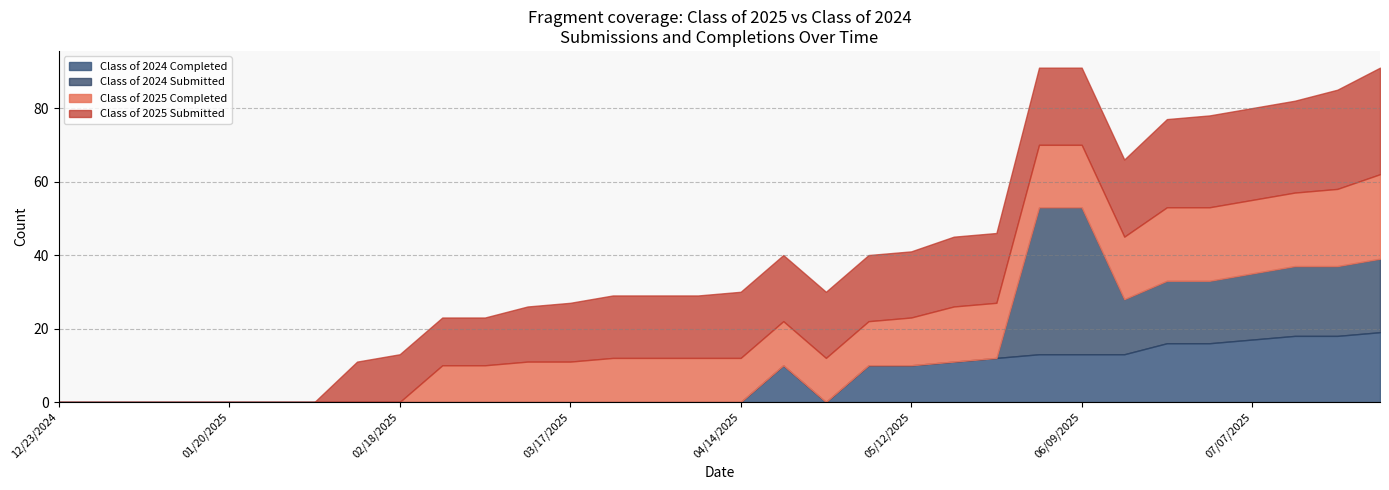

Which series has the largest range (max minus min)?

Class of 2024 Submitted